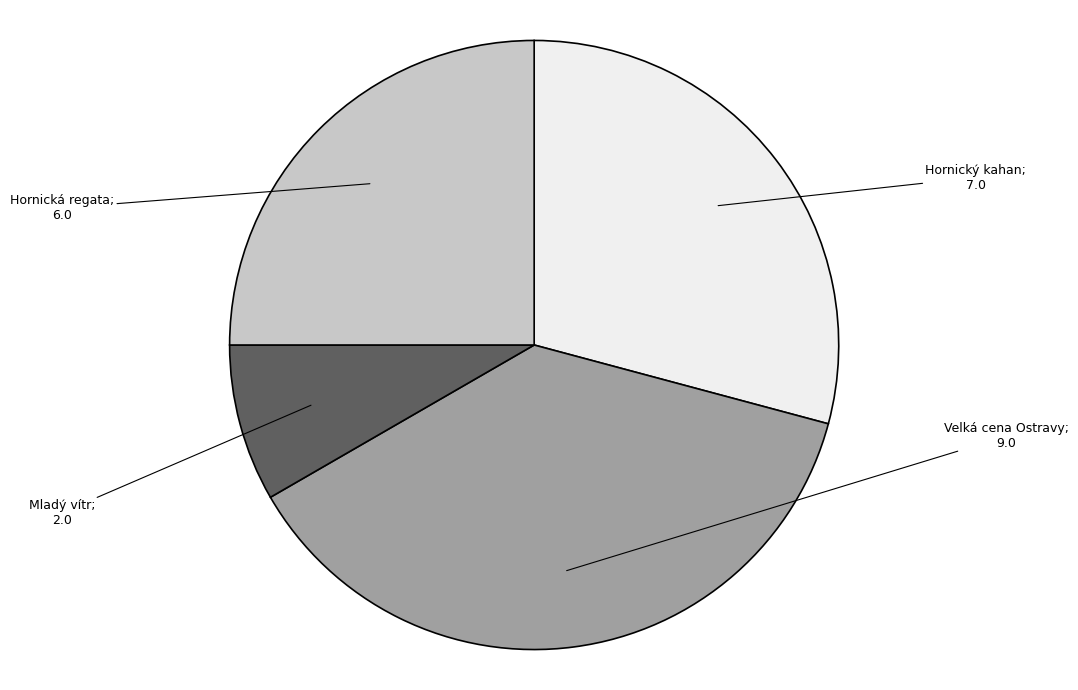

Is there any slice that represents more than half of the pie?

No